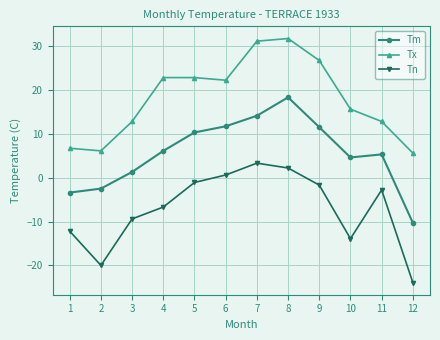

True or false: Tx and Tm cross at least once.

False